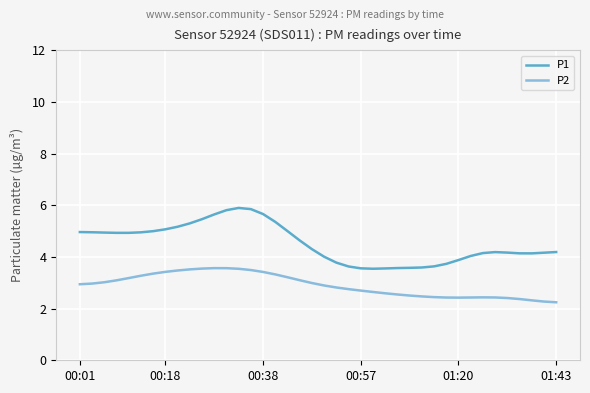

Which series has the largest range (max minus min)?

P1